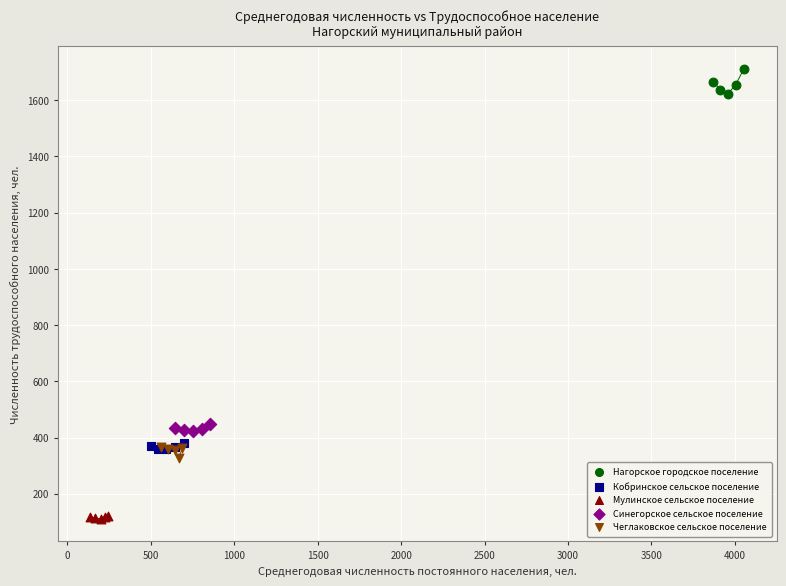

Which series reaches the minimum Y coordinate?

Мулинское сельское поселение